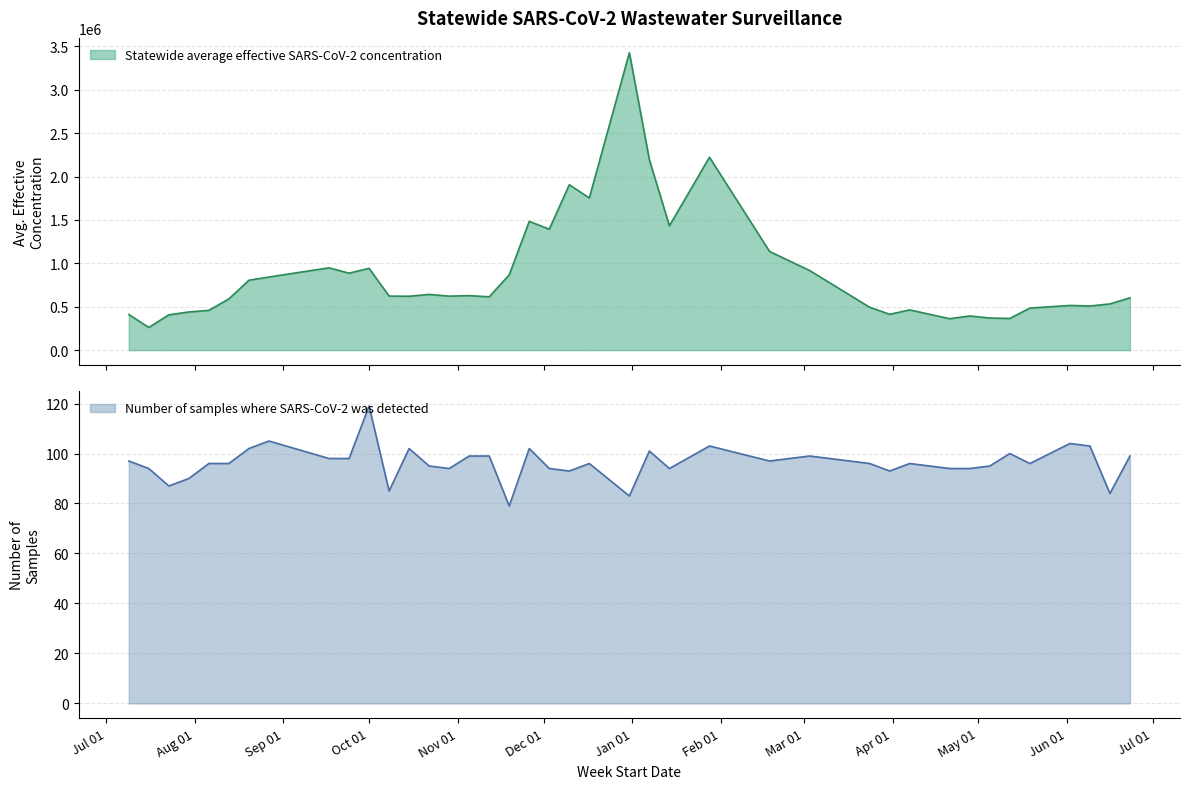

How many data points does each series have?

40